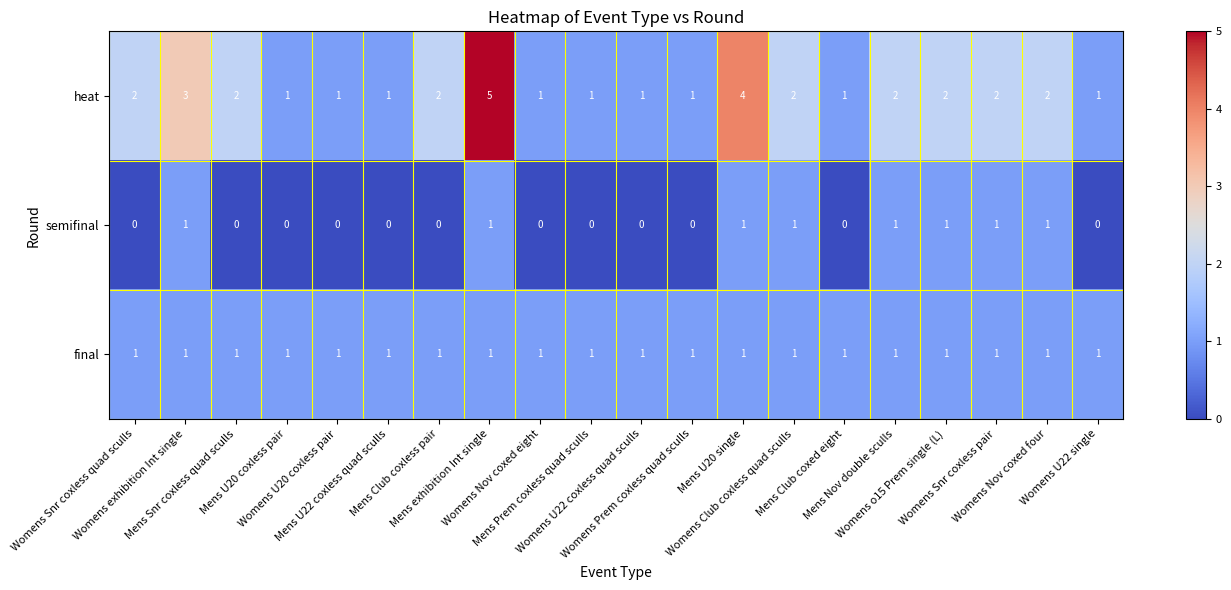

At which category is the sum across all series the highest?

Mens exhibition Int single